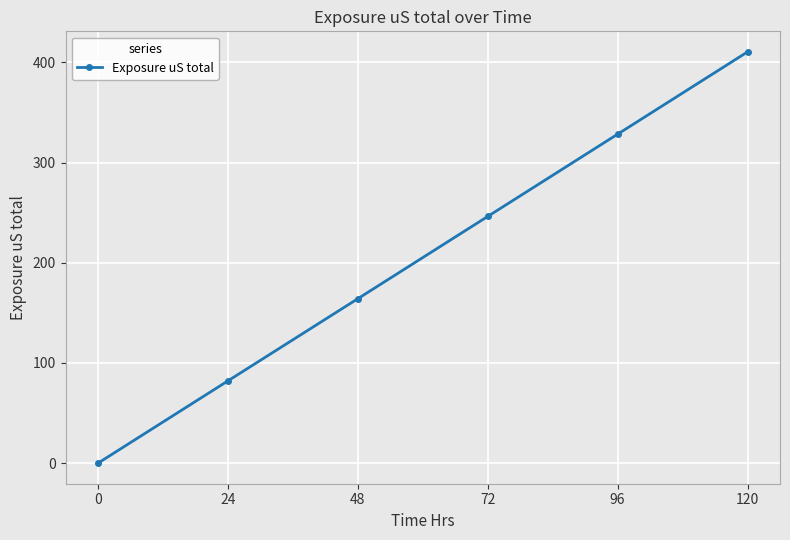

Approximately how many times larger is the value at 24 compared to 48?

0.5